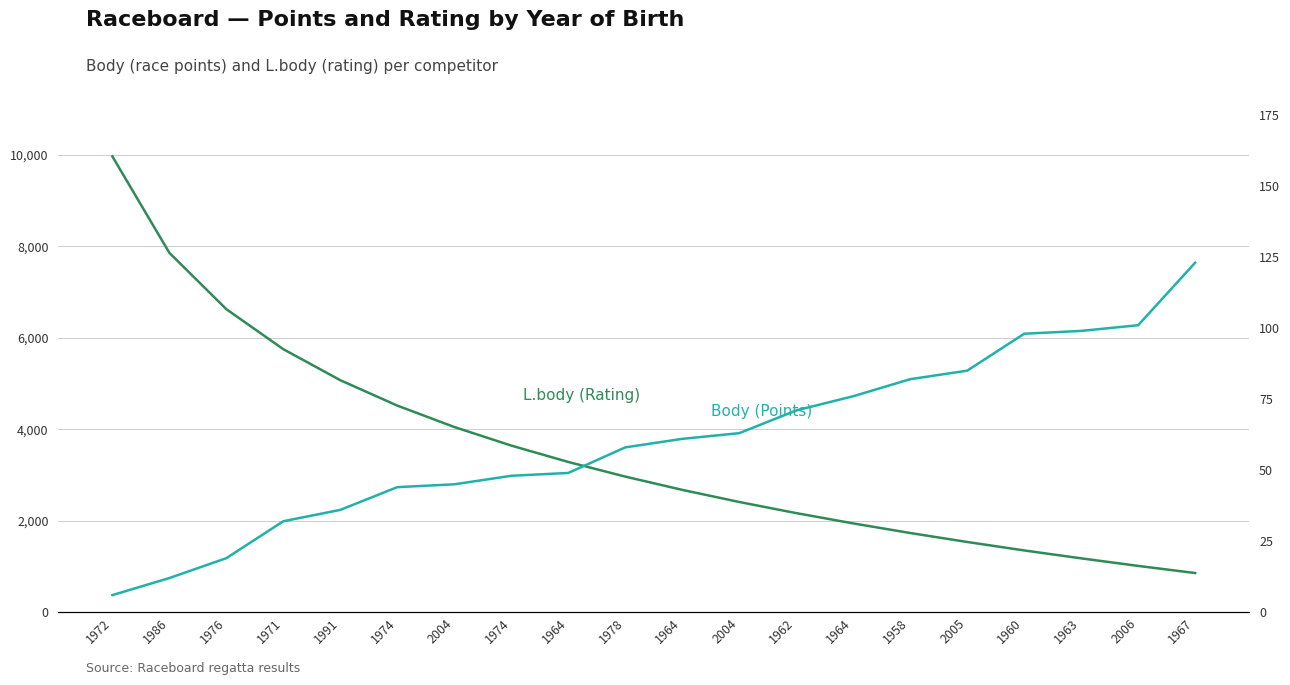

Reading left to right, transcribe all the data shown in this chart.

L.body (Rating): 1972=9963	1986=7855	1976=6623	1971=5748	1991=5070	1974=4515	2004=4047	1974=3641	1964=3283	1978=2963	1964=2673	2004=2408	1962=2165	1964=1940	1958=1730	2005=1534	1960=1349	1963=1176	2006=1011	1967=855
Body (Points): 1972=6	1986=12	1976=19	1971=32	1991=36	1974=44	2004=45	1974=48	1964=49	1978=58	1964=61	2004=63	1962=71	1964=76	1958=82	2005=85	1960=98	1963=99	2006=101	1967=123